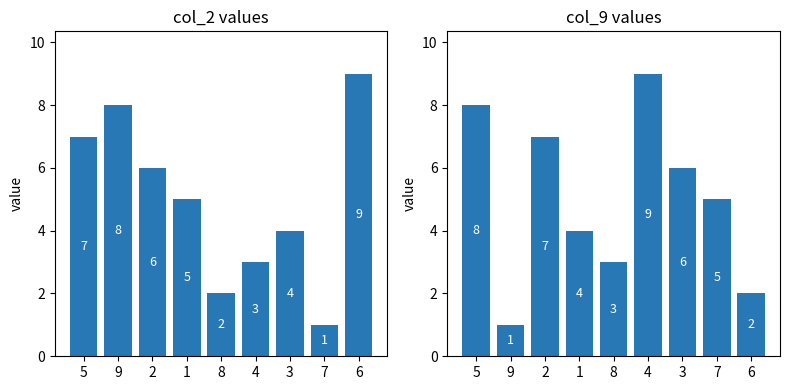

Which category has the highest value in the col_2 series?

6